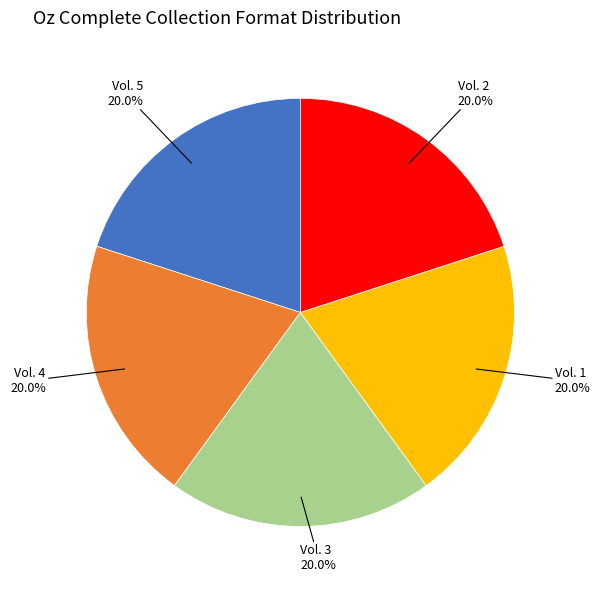

Approximately how many times larger is the value at Vol. 3 20.0% compared to Vol. 5 20.0%?

1.0